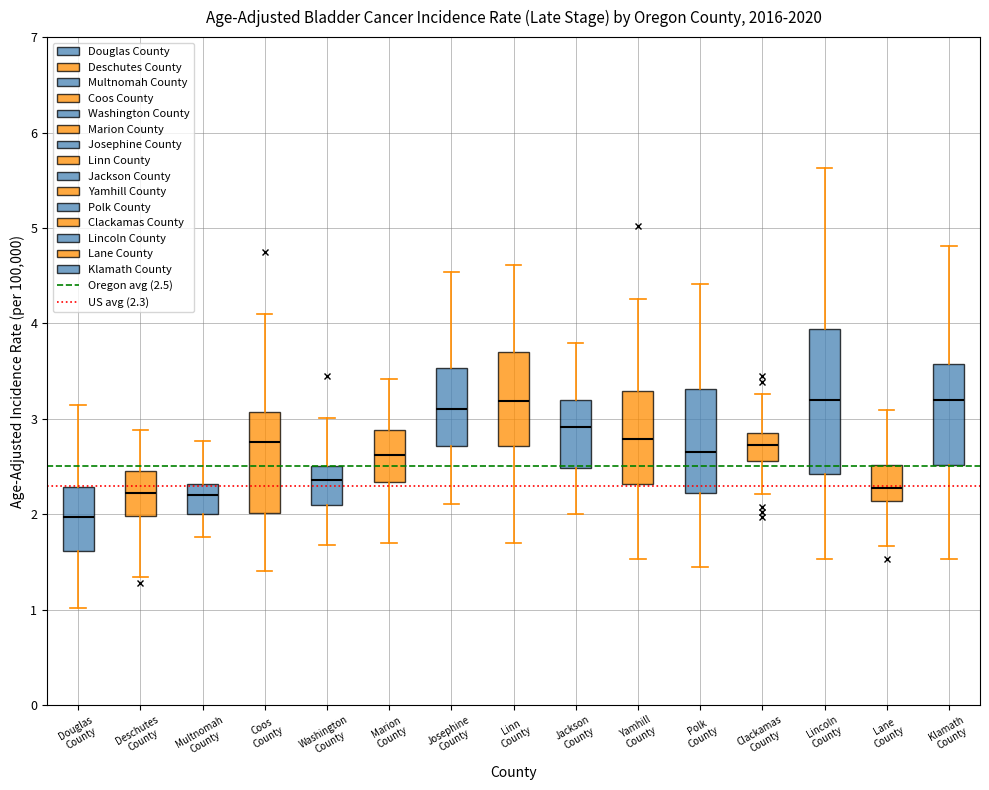

Comparing the boxes themselves (not the whiskers), which one is the tallest?

Lincoln County